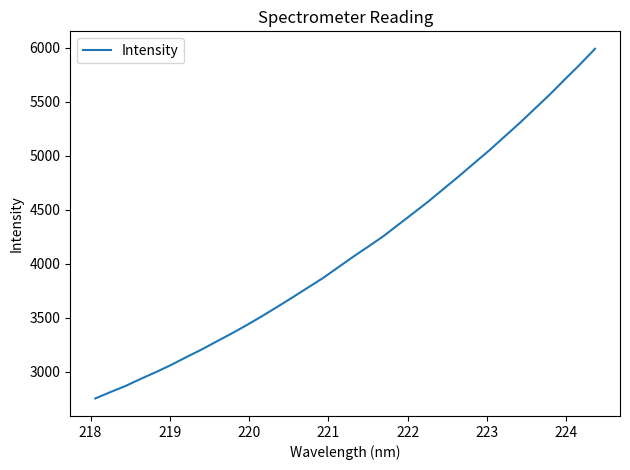

What is the greatest value displayed?

5989.7